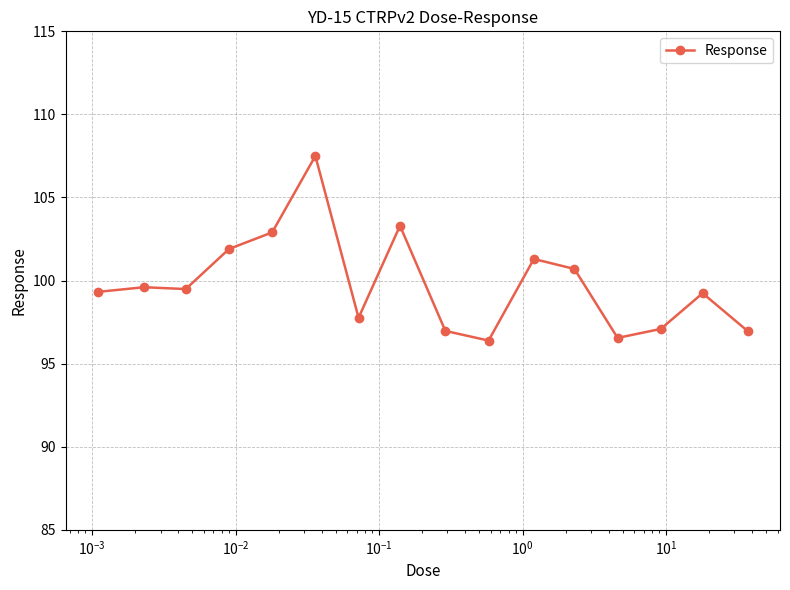

What is the value of the 15th point from the left?

99.2